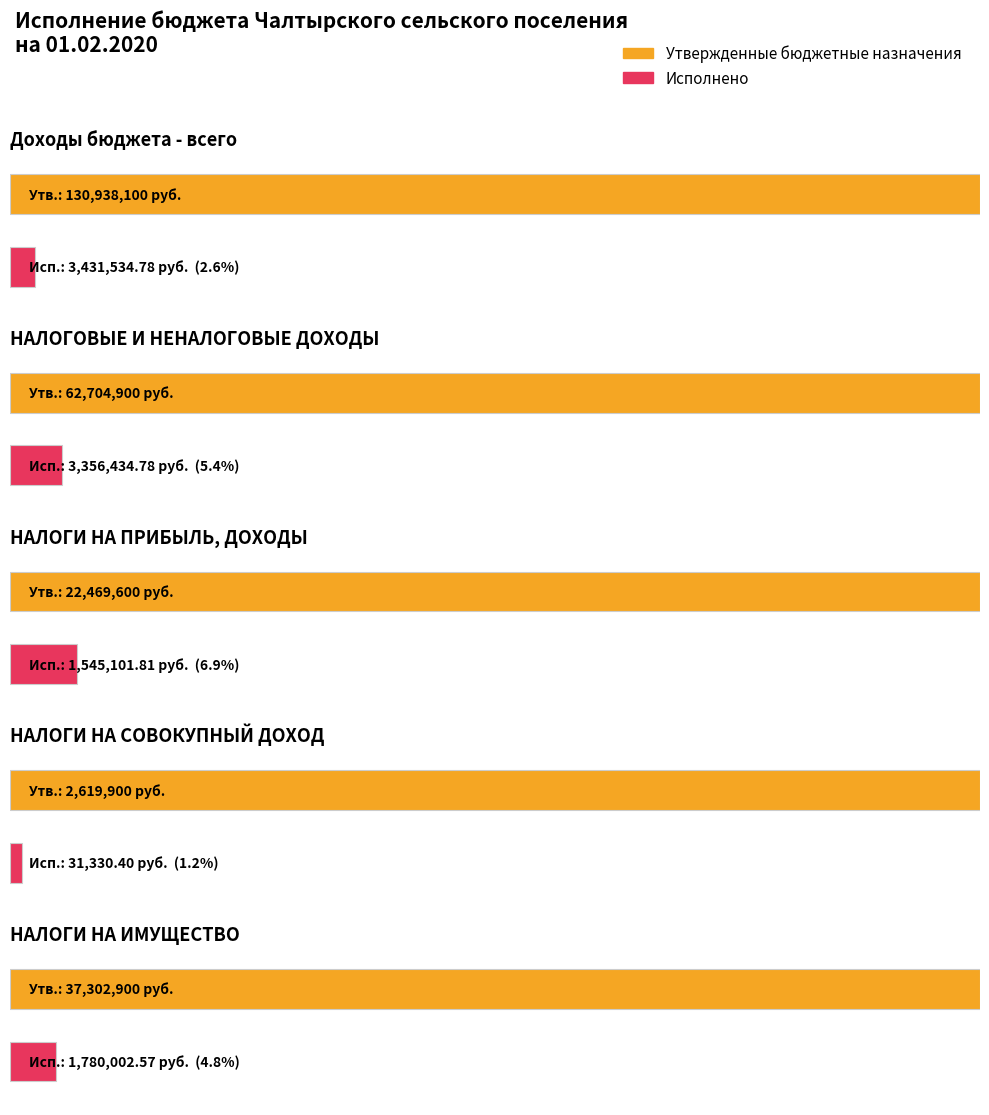

How many distinct data groups are displayed?

2